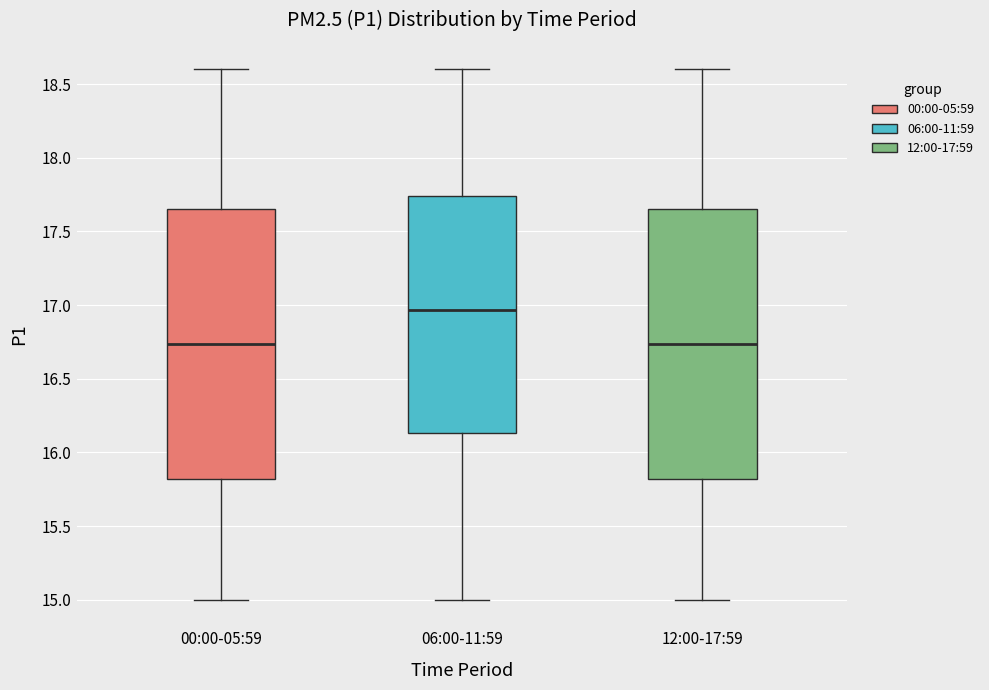

Where is the upper edge of the box for 06:00-11:59 on the y-axis? The values are not printed on the chart, so give them approximately, as read against the axis.

17.75